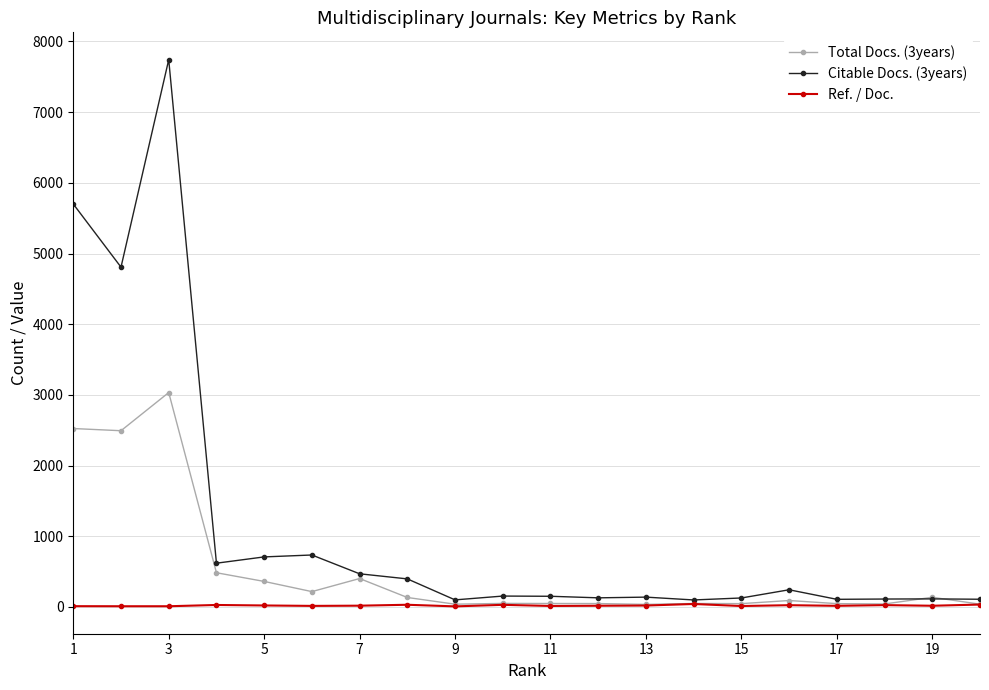

At how many categories does at least one series exceed 4291?

3